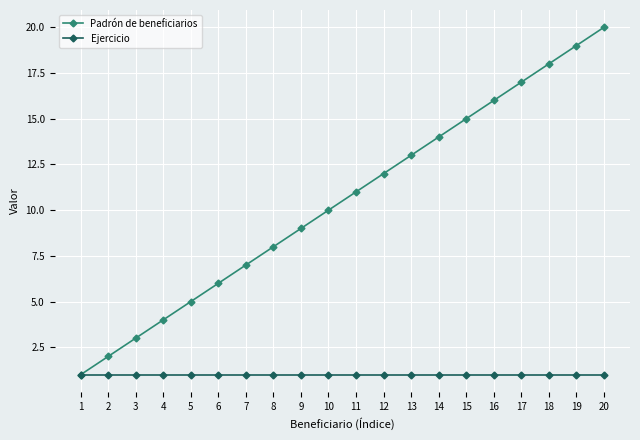

Rank the series by their average value, from lowest to highest.

Ejercicio, Padrón de beneficiarios